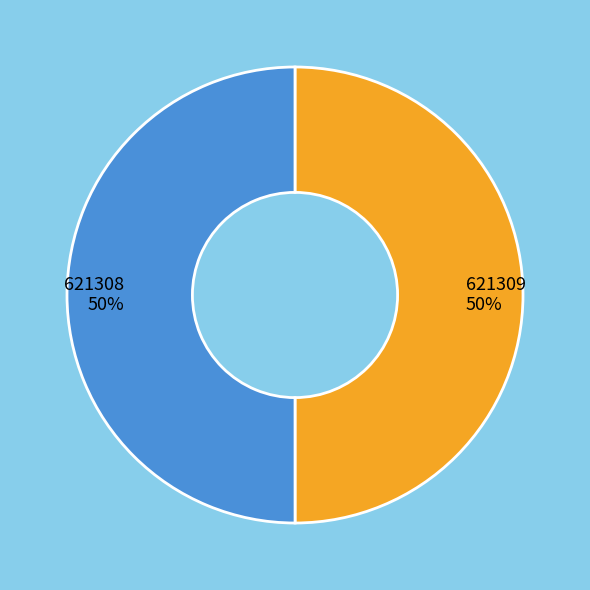

Is it true that 621309 is 50% of the pie?

True